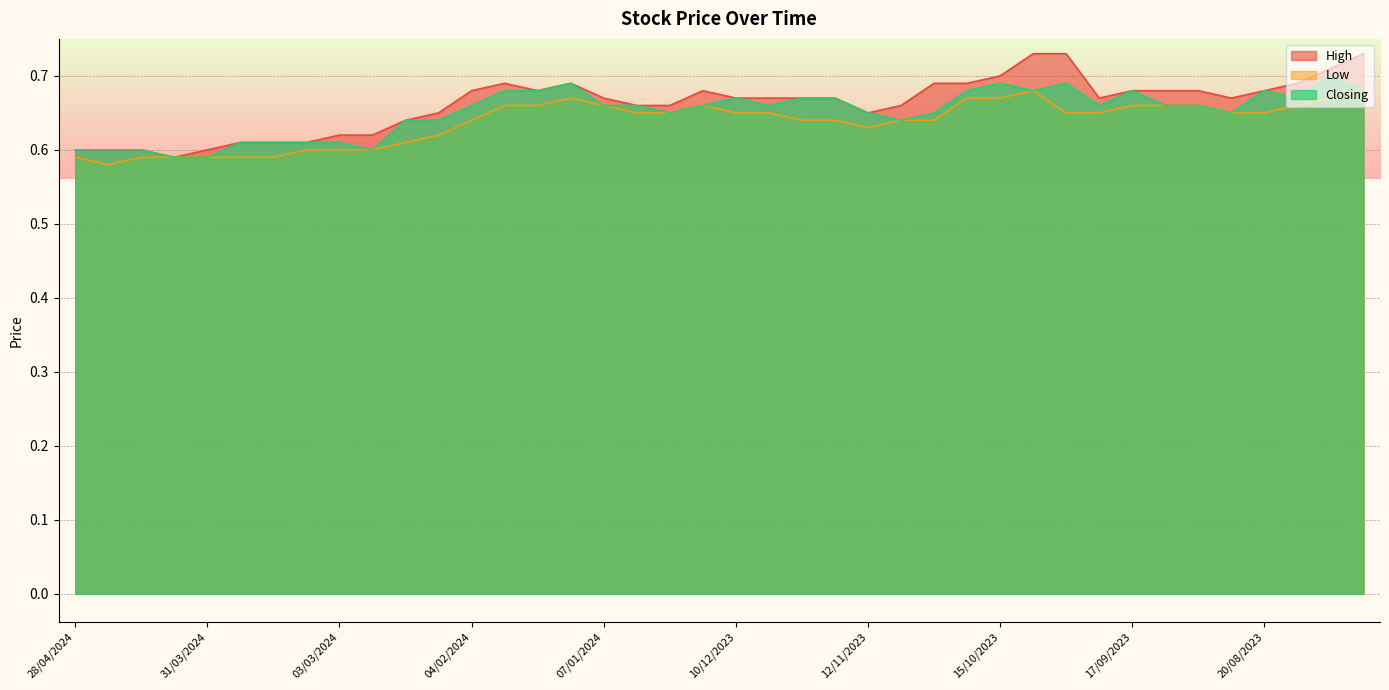

What is the minimum value for Low?

0.6